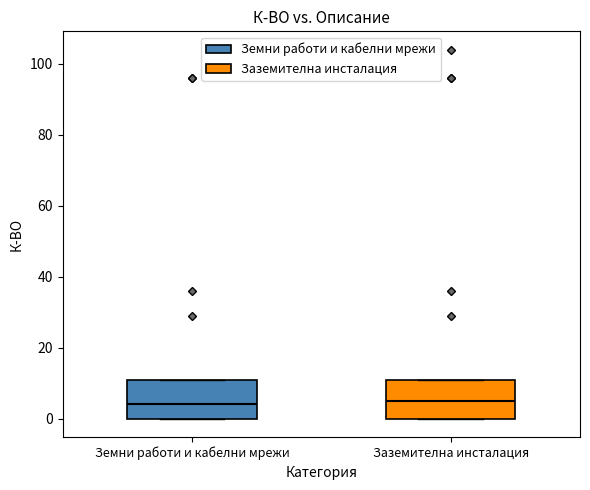

Reading left to right, read every box against the y-axis: the position of its median line, the range the box covers, and the ends of its whiskers. The values are not printed on the chart, so give them approximately, as read against the axis.

Земни работи и кабелни мрежи: median 4, box 0 to 12, whiskers 0 to 12
Заземителна инсталация: median 6, box 0 to 12, whiskers 0 to 12